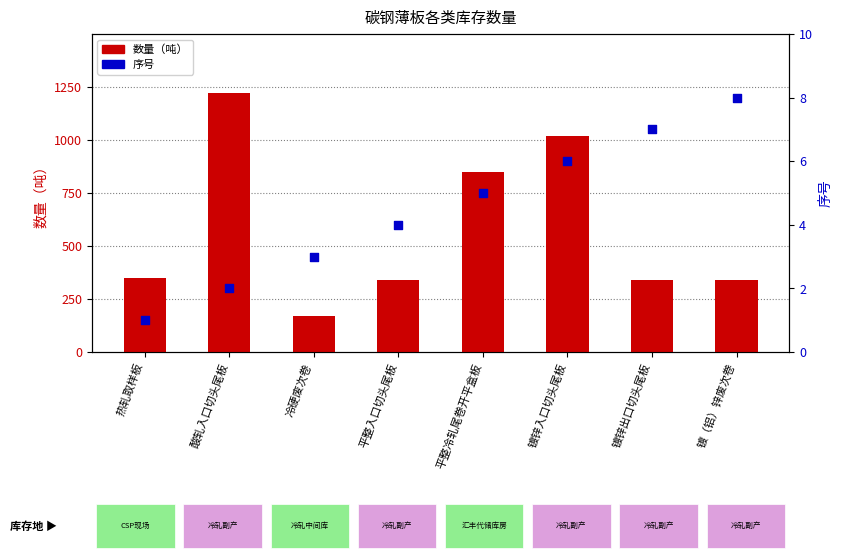

What are all the series names shown in the legend?

数量（吨）, 序号